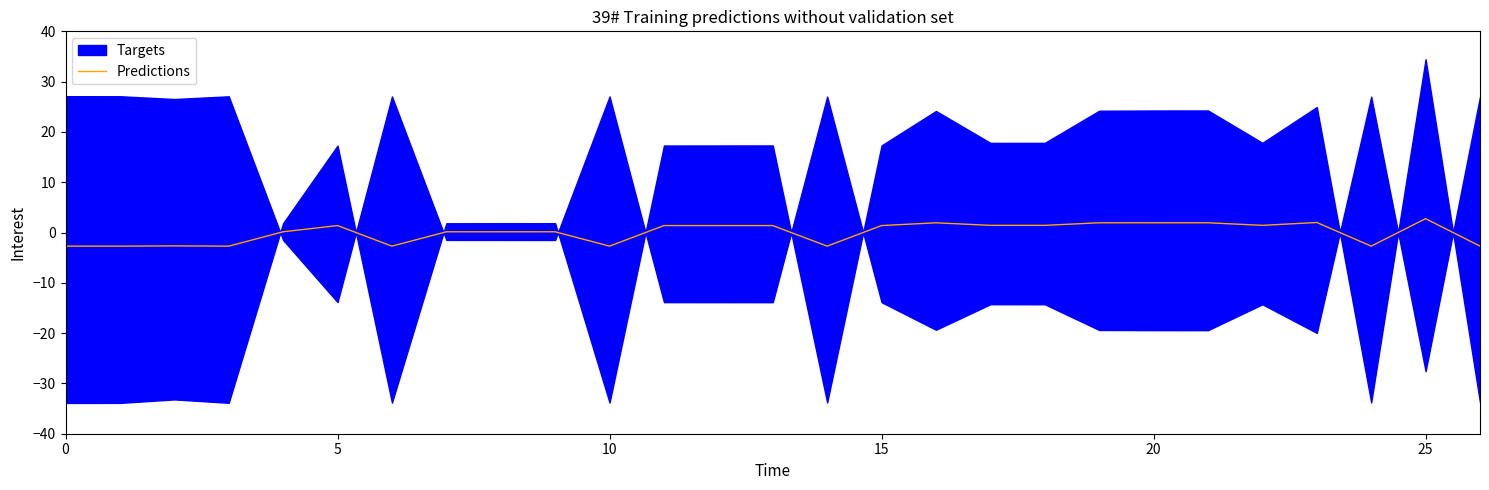

How many values are below zero?

9